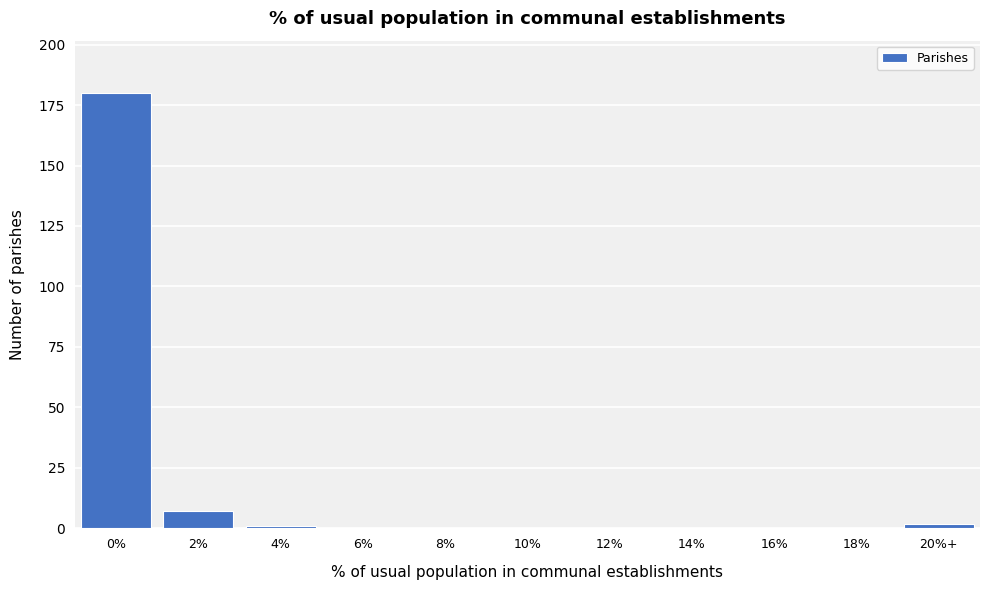

Reading left to right, extract all data points from this chart.

0%=180	2%=7	4%=1	6%=0	8%=0	10%=0	12%=0	14%=0	16%=0	18%=0	20%+=2